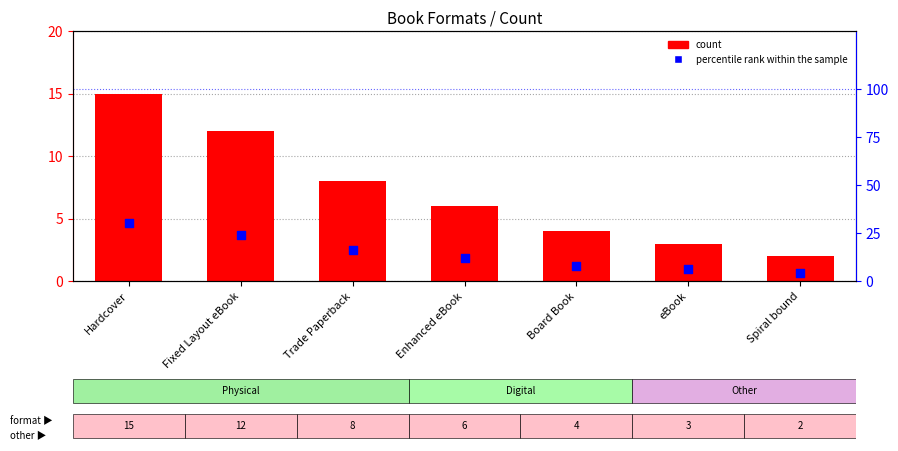

What is the total value across all series at eBook?

9